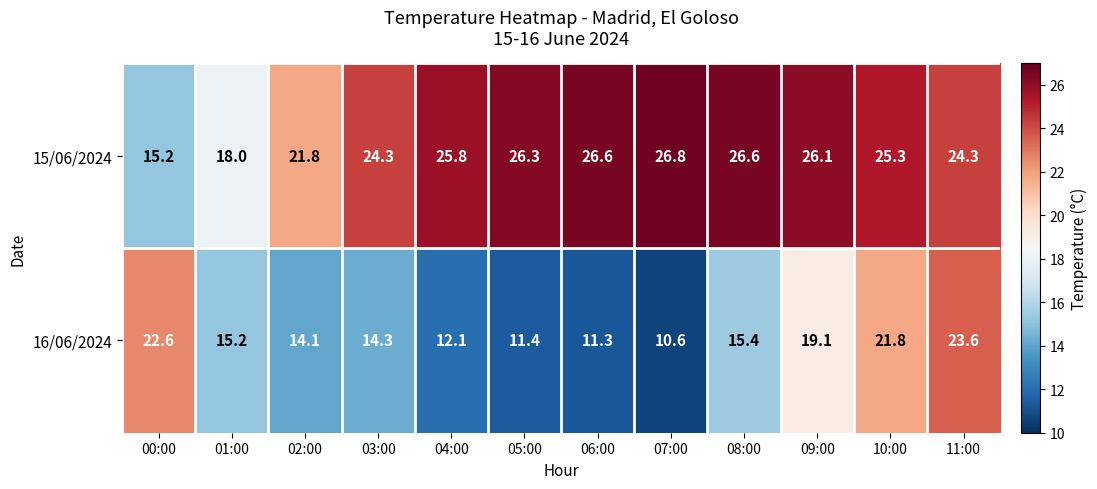

What is the difference between the maximum and minimum values in the 16/06/2024 series?

13.0